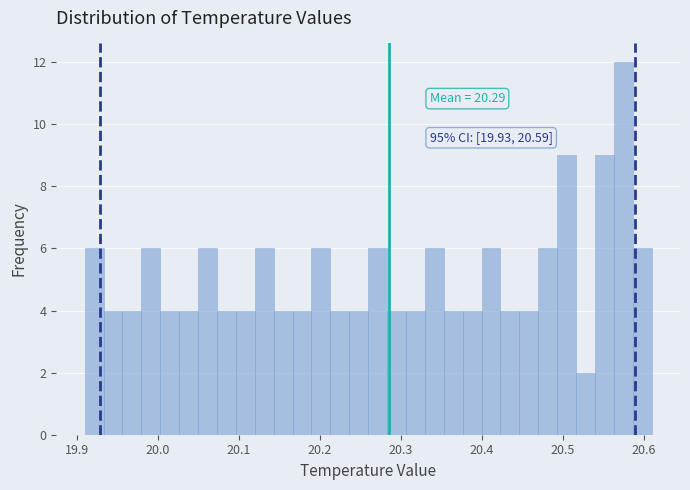

Around what value on the x-axis is the tallest bar? Give the approximate position of its centre, as read against the axis.

20.58